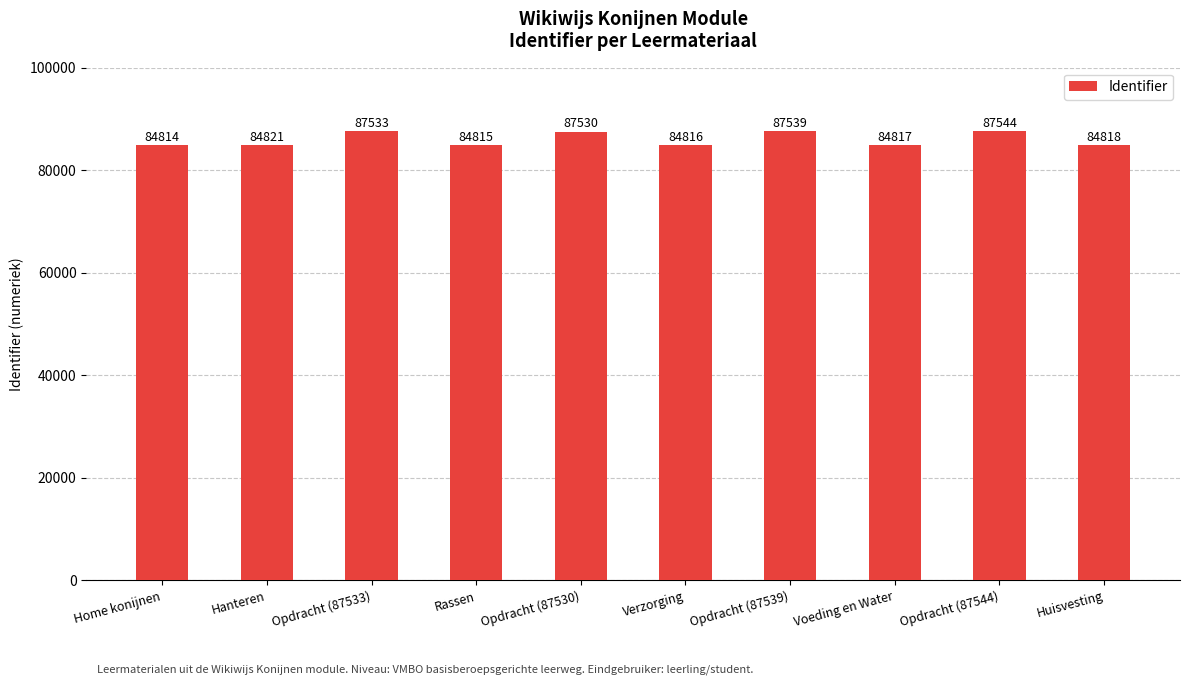

At which label is the value closest to 86179?

Opdracht (87530)